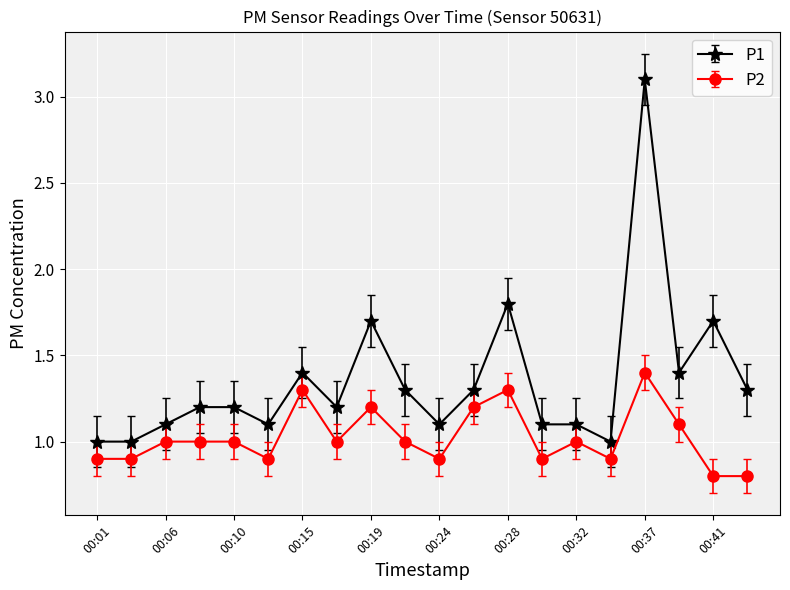

List the series in order of their peak value, lowest first.

P2, P1